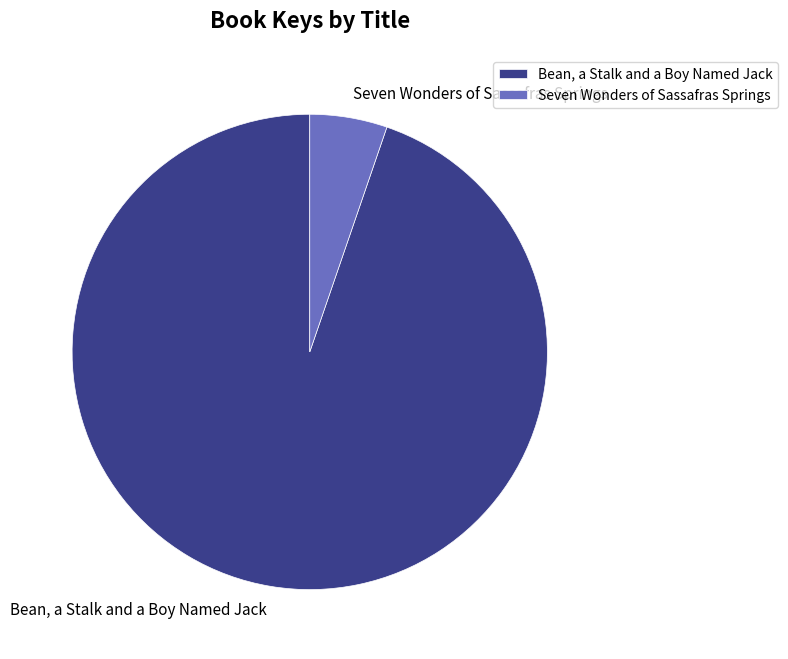

Is it true that Seven Wonders of Sassafras Springs is 5% of the pie?

True